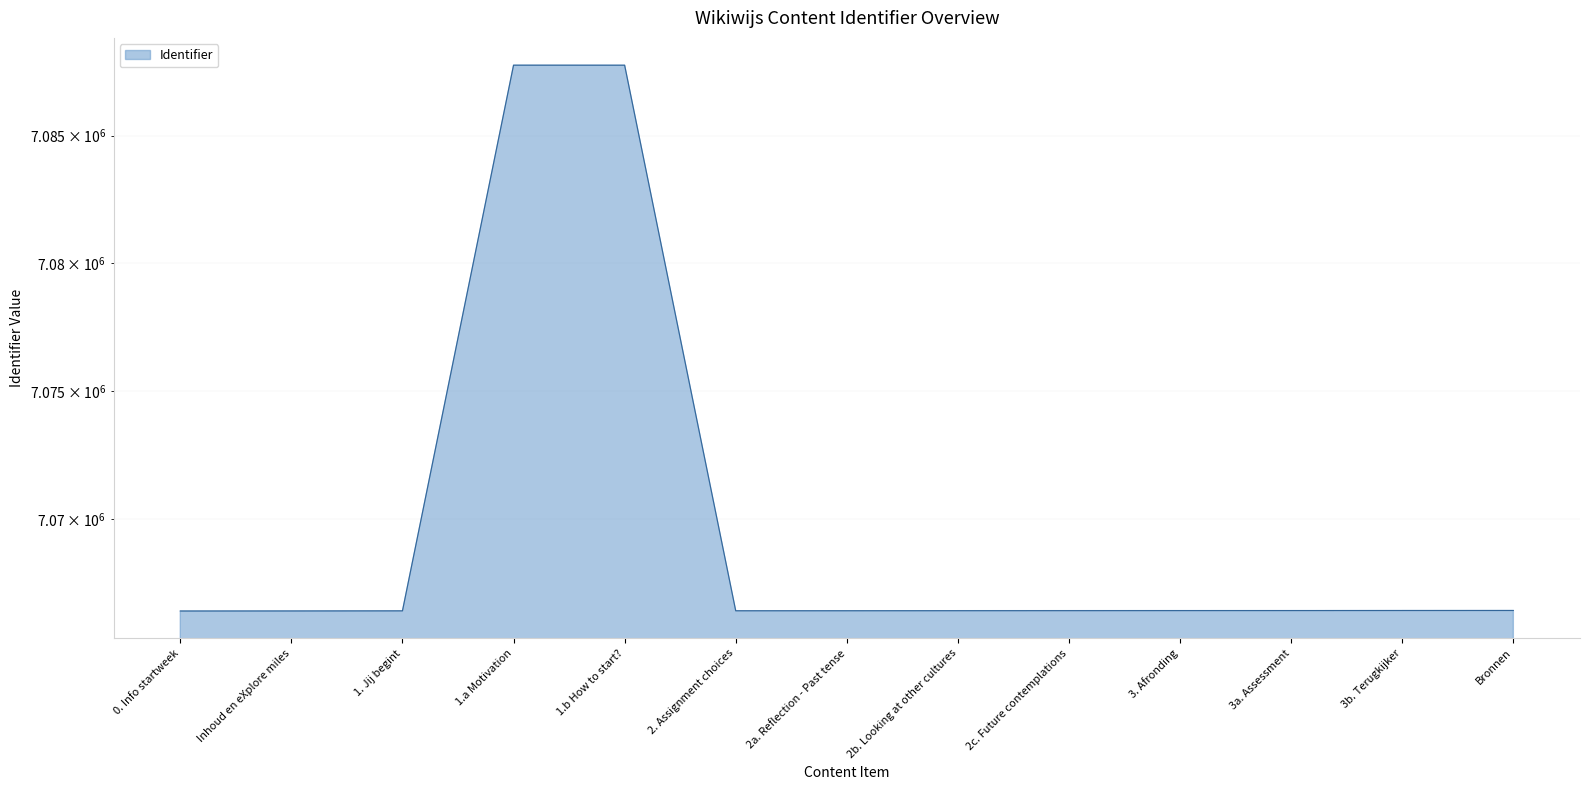

List the labels in order of value, largest first.

1.a Motivation, 1.b How to start?, Bronnen, 3b. Terugkijker, 3a. Assessment, 3. Afronding, 2c. Future contemplations, 2b. Looking at other cultures, 2a. Reflection - Past tense, 2. Assignment choices, 1. Jij begint, Inhoud en eXplore miles, 0. Info startweek